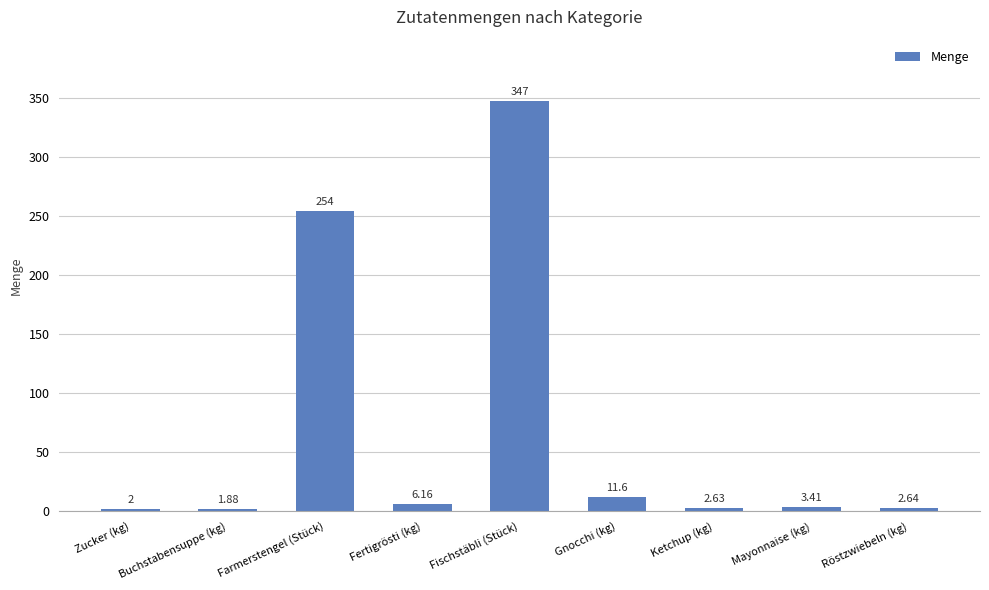

What is the difference between the second highest and second lowest values?

252.0